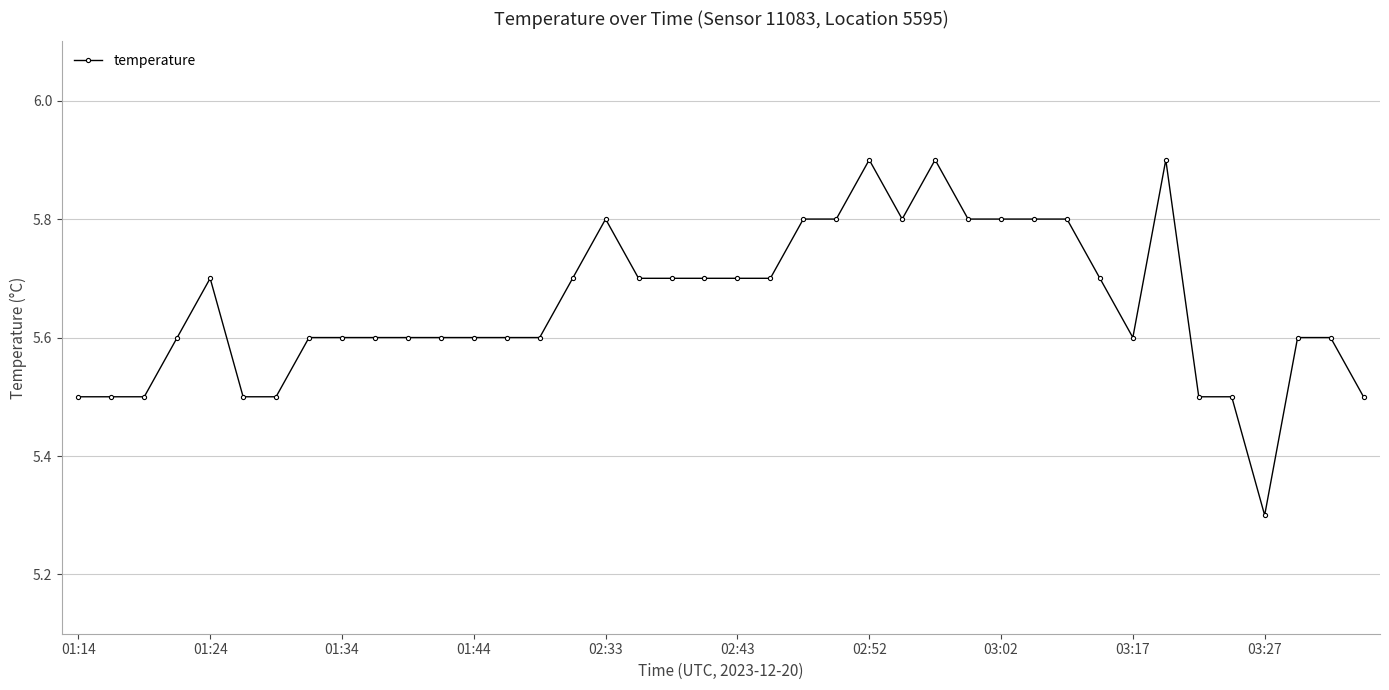

What is the smallest value displayed?

5.3